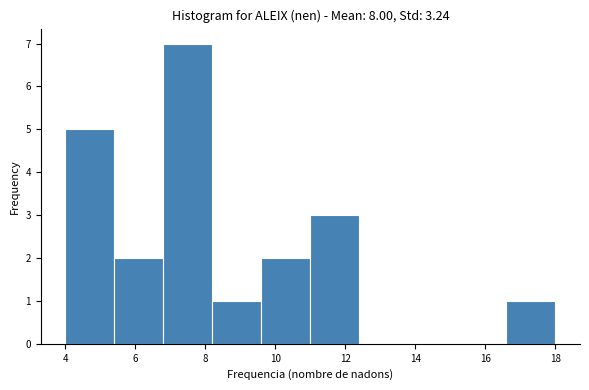

Reading left to right, list every bar in this chart as the range it spans on the x-axis followed by its height. The values are not printed on the chart, so give them approximately, as read against the axis.

4.0 to 5.4: 5
5.4 to 6.8: 2
6.8 to 8.2: 7
8.2 to 9.6: 1
9.6 to 11.0: 2
11.0 to 12.4: 3
12.4 to 13.8: 0
13.8 to 15.2: 0
15.2 to 16.6: 0
16.6 to 18.0: 1